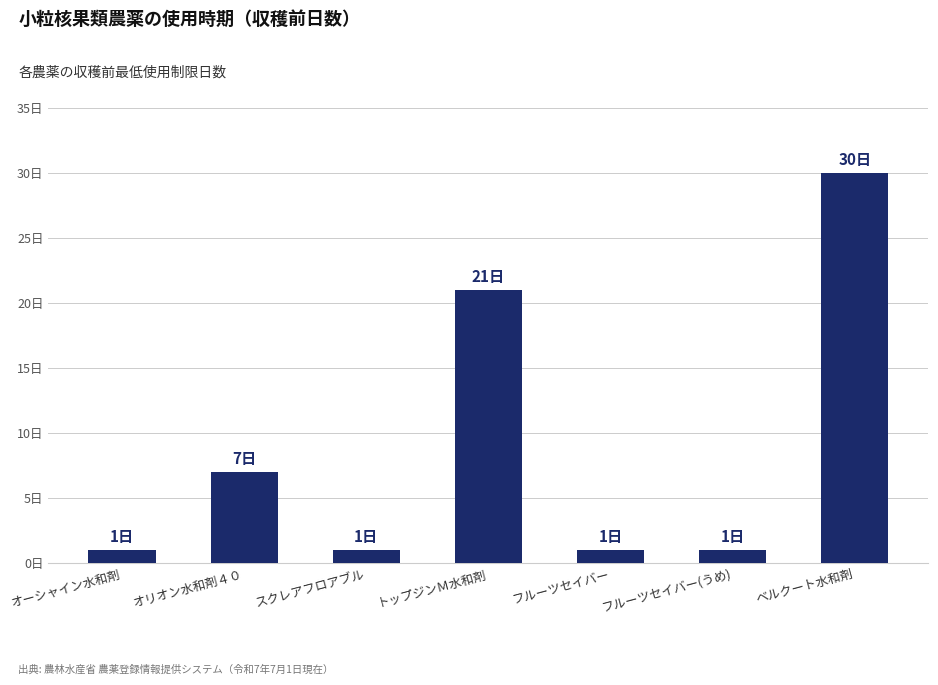

What is the sum of the values at フルーツセイバー(うめ) and ベルクート水和剤?

31